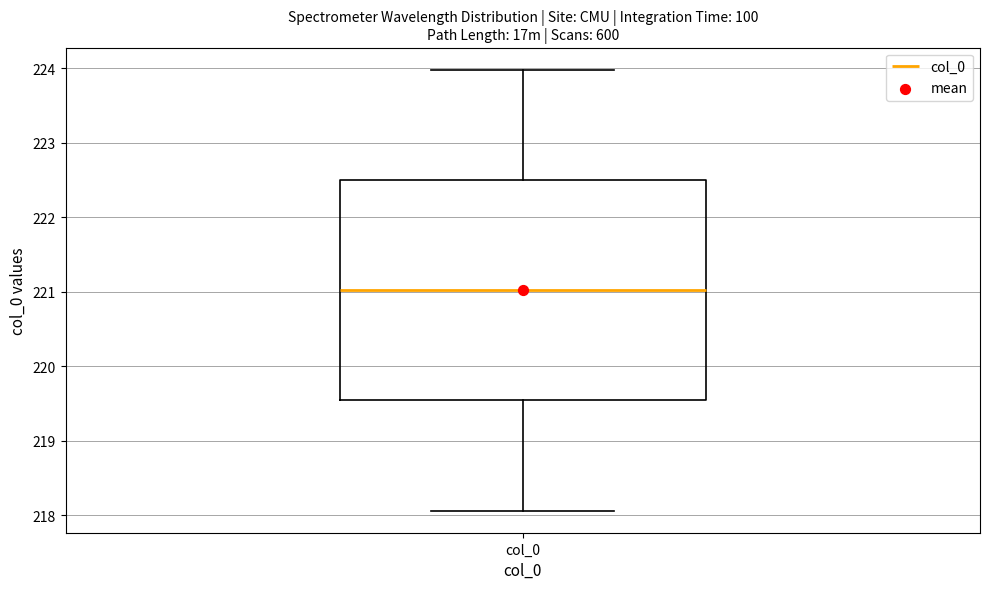

Transcribe this box plot: give where the median line is, the range the box spans, and where the two whiskers end, as read against the y-axis. The values are not printed on the chart, so give them approximately, as read against the axis.

median 221.0, box 219.5 to 222.5, whiskers 218.1 to 224.0